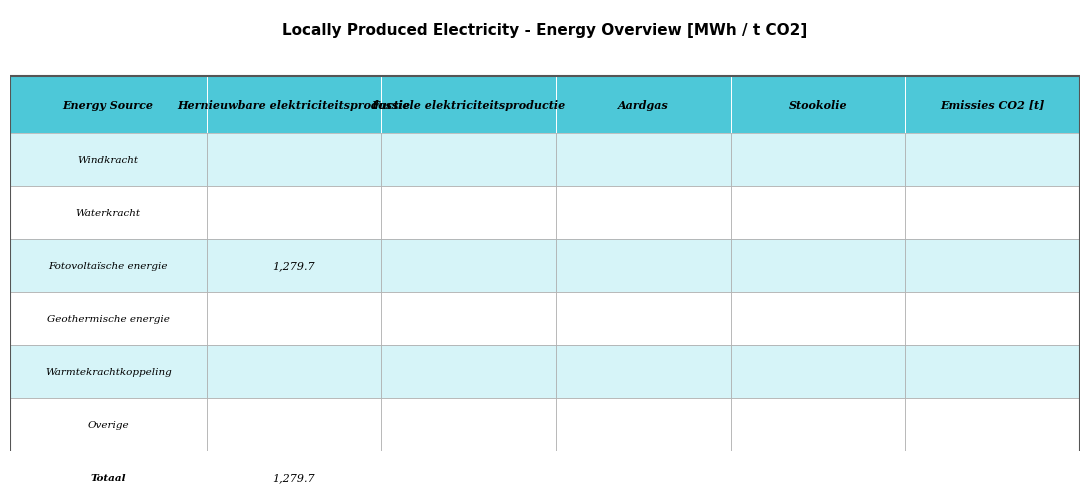

What is the average value of the Fotovoltaïsche energie series?

255.9